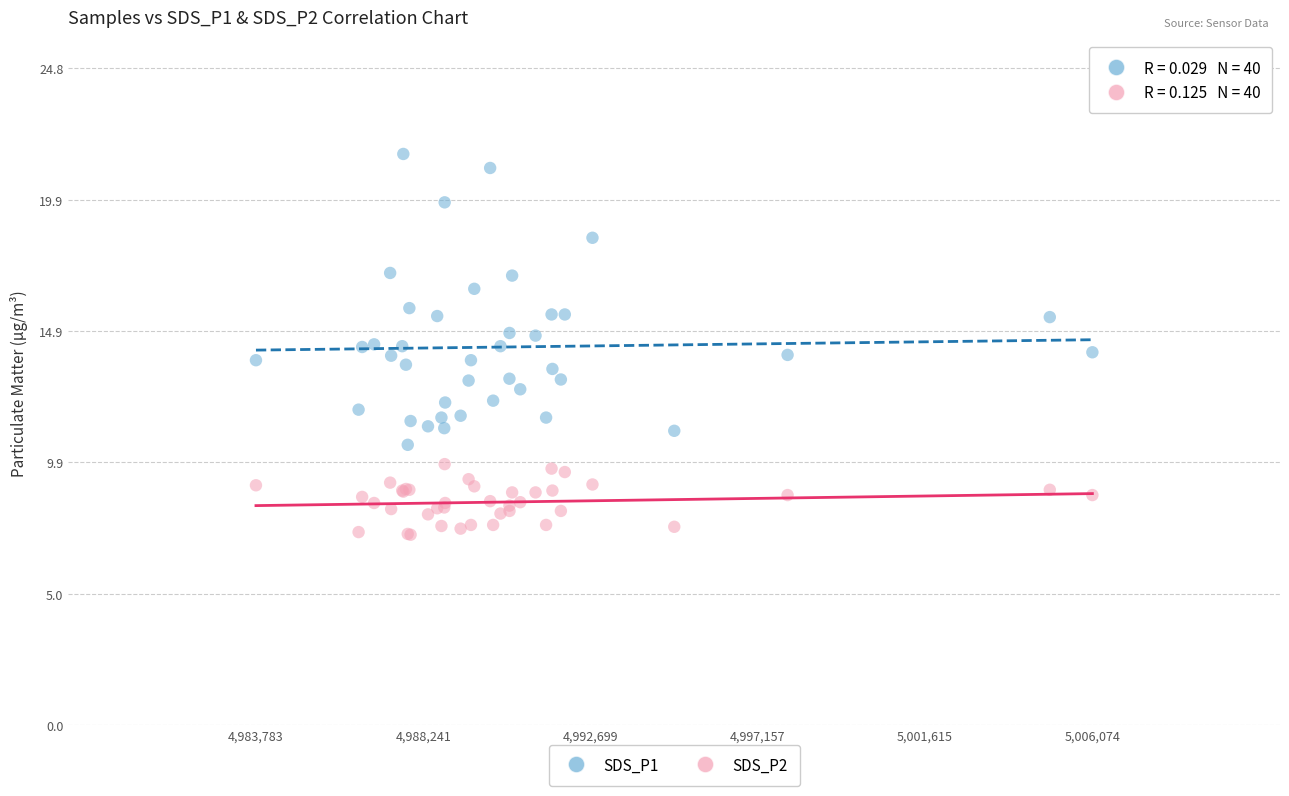

Which series reaches the minimum Y coordinate?

SDS_P2